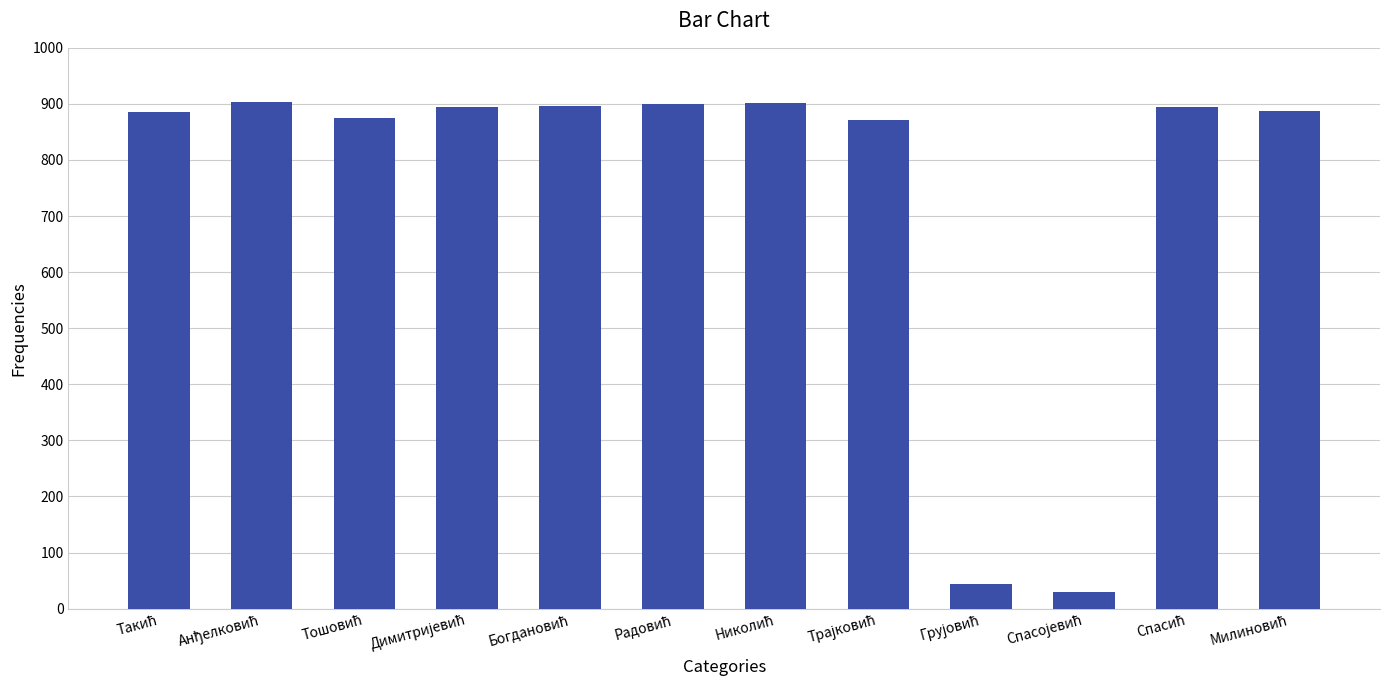

What is the value of the 8th bar from the left?

872